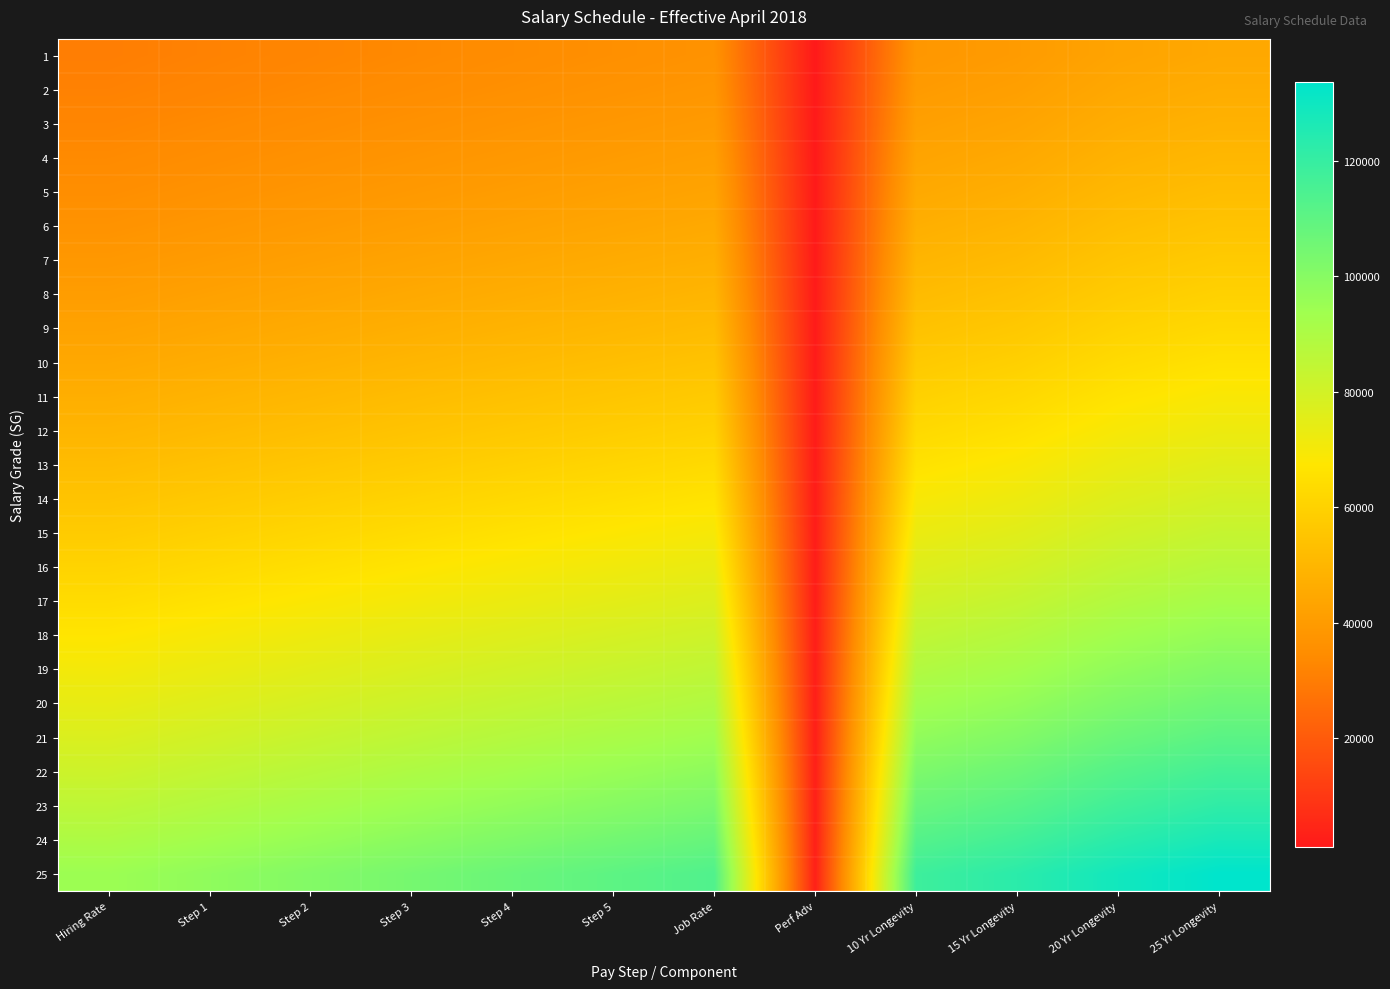

Reading left to right, extract all data points from this chart.

1: Hiring Rate=30417	Step 1=31487	Step 2=32557	Step 3=33627	Step 4=34697	Step 5=35767	Job Rate=36837	Perf Adv=1070	10 Yr Longevity=38436	15 Yr Longevity=40034	20 Yr Longevity=43133	25 Yr Longevity=44733
2: Hiring Rate=31349	Step 1=32476	Step 2=33603	Step 3=34730	Step 4=35857	Step 5=36984	Job Rate=38111	Perf Adv=1127	10 Yr Longevity=39803	15 Yr Longevity=41495	20 Yr Longevity=44684	25 Yr Longevity=46379
3: Hiring Rate=32647	Step 1=33823	Step 2=34999	Step 3=36175	Step 4=37351	Step 5=38527	Job Rate=39703	Perf Adv=1176	10 Yr Longevity=41468	15 Yr Longevity=43232	20 Yr Longevity=46496	25 Yr Longevity=48262
4: Hiring Rate=33896	Step 1=35137	Step 2=36378	Step 3=37619	Step 4=38860	Step 5=40101	Job Rate=41342	Perf Adv=1241	10 Yr Longevity=43199	15 Yr Longevity=45057	20 Yr Longevity=48409	25 Yr Longevity=50262
5: Hiring Rate=35272	Step 1=36576	Step 2=37880	Step 3=39184	Step 4=40488	Step 5=41792	Job Rate=43096	Perf Adv=1304	10 Yr Longevity=45049	15 Yr Longevity=47002	20 Yr Longevity=50452	25 Yr Longevity=52405
6: Hiring Rate=36863	Step 1=38233	Step 2=39603	Step 3=40973	Step 4=42343	Step 5=43713	Job Rate=45083	Perf Adv=1370	10 Yr Longevity=47140	15 Yr Longevity=49197	20 Yr Longevity=52753	25 Yr Longevity=54811
7: Hiring Rate=38672	Step 1=40100	Step 2=41528	Step 3=42956	Step 4=44384	Step 5=45812	Job Rate=47240	Perf Adv=1428	10 Yr Longevity=49378	15 Yr Longevity=51516	20 Yr Longevity=55153	25 Yr Longevity=57291
8: Hiring Rate=40579	Step 1=42062	Step 2=43545	Step 3=45028	Step 4=46511	Step 5=47994	Job Rate=49477	Perf Adv=1483	10 Yr Longevity=51699	15 Yr Longevity=53919	20 Yr Longevity=57640	25 Yr Longevity=59865
9: Hiring Rate=42570	Step 1=44116	Step 2=45662	Step 3=47208	Step 4=48754	Step 5=50300	Job Rate=51846	Perf Adv=1546	10 Yr Longevity=54171	15 Yr Longevity=56494	20 Yr Longevity=60314	25 Yr Longevity=62634
10: Hiring Rate=44713	Step 1=46340	Step 2=47967	Step 3=49594	Step 4=51221	Step 5=52848	Job Rate=54475	Perf Adv=1627	10 Yr Longevity=56910	15 Yr Longevity=59344	20 Yr Longevity=63273	25 Yr Longevity=65708
11: Hiring Rate=47066	Step 1=48759	Step 2=50452	Step 3=52145	Step 4=53838	Step 5=55531	Job Rate=57224	Perf Adv=1693	10 Yr Longevity=59758	15 Yr Longevity=62289	20 Yr Longevity=66325	25 Yr Longevity=68860
12: Hiring Rate=49410	Step 1=51177	Step 2=52944	Step 3=54711	Step 4=56478	Step 5=58245	Job Rate=60012	Perf Adv=1767	10 Yr Longevity=62663	15 Yr Longevity=65314	20 Yr Longevity=69465	25 Yr Longevity=72116
13: Hiring Rate=52069	Step 1=53914	Step 2=55759	Step 3=57604	Step 4=59449	Step 5=61294	Job Rate=63139	Perf Adv=1845	10 Yr Longevity=65900	15 Yr Longevity=68661	20 Yr Longevity=72923	25 Yr Longevity=75684
14: Hiring Rate=54781	Step 1=56716	Step 2=58651	Step 3=60586	Step 4=62521	Step 5=64456	Job Rate=66391	Perf Adv=1935	10 Yr Longevity=69284	15 Yr Longevity=72175	20 Yr Longevity=76570	25 Yr Longevity=79463
15: Hiring Rate=57651	Step 1=59664	Step 2=61677	Step 3=63690	Step 4=65703	Step 5=67716	Job Rate=69729	Perf Adv=2013	10 Yr Longevity=72743	15 Yr Longevity=75756	20 Yr Longevity=80270	25 Yr Longevity=83282
16: Hiring Rate=60628	Step 1=62730	Step 2=64832	Step 3=66934	Step 4=69036	Step 5=71138	Job Rate=73240	Perf Adv=2102	10 Yr Longevity=76391	15 Yr Longevity=79542	20 Yr Longevity=84187	25 Yr Longevity=87335
17: Hiring Rate=63761	Step 1=65976	Step 2=68191	Step 3=70406	Step 4=72621	Step 5=74836	Job Rate=77051	Perf Adv=2215	10 Yr Longevity=80365	15 Yr Longevity=83679	20 Yr Longevity=88492	25 Yr Longevity=91807
18: Hiring Rate=67109	Step 1=69434	Step 2=71759	Step 3=74084	Step 4=76409	Step 5=78734	Job Rate=81059	Perf Adv=2325	10 Yr Longevity=84542	15 Yr Longevity=88026	20 Yr Longevity=93012	25 Yr Longevity=96499
19: Hiring Rate=70500	Step 1=72929	Step 2=75358	Step 3=77787	Step 4=80216	Step 5=82645	Job Rate=85074	Perf Adv=2429	10 Yr Longevity=88712	15 Yr Longevity=92350	20 Yr Longevity=97485	25 Yr Longevity=101123
20: Hiring Rate=73866	Step 1=76403	Step 2=78940	Step 3=81477	Step 4=84014	Step 5=86551	Job Rate=89088	Perf Adv=2537	10 Yr Longevity=92896	15 Yr Longevity=96704	20 Yr Longevity=102005	25 Yr Longevity=105814
21: Hiring Rate=77575	Step 1=80221	Step 2=82867	Step 3=85513	Step 4=88159	Step 5=90805	Job Rate=93451	Perf Adv=2646	10 Yr Longevity=97420	15 Yr Longevity=101391	20 Yr Longevity=106853	25 Yr Longevity=110820
22: Hiring Rate=81460	Step 1=84263	Step 2=87066	Step 3=89869	Step 4=92672	Step 5=95475	Job Rate=98278	Perf Adv=2803	10 Yr Longevity=102474	15 Yr Longevity=106669	20 Yr Longevity=112362	25 Yr Longevity=116559
23: Hiring Rate=85600	Step 1=88481	Step 2=91362	Step 3=94243	Step 4=97124	Step 5=100005	Job Rate=102886	Perf Adv=2881	10 Yr Longevity=107209	15 Yr Longevity=111533	20 Yr Longevity=117353	25 Yr Longevity=121675
24: Hiring Rate=89962	Step 1=92951	Step 2=95940	Step 3=98929	Step 4=101918	Step 5=104907	Job Rate=107896	Perf Adv=2989	10 Yr Longevity=112376	15 Yr Longevity=116857	20 Yr Longevity=122839	25 Yr Longevity=127319
25: Hiring Rate=94707	Step 1=97825	Step 2=100943	Step 3=104061	Step 4=107179	Step 5=110297	Job Rate=113415	Perf Adv=3118	10 Yr Longevity=118089	15 Yr Longevity=122763	20 Yr Longevity=128931	25 Yr Longevity=133603